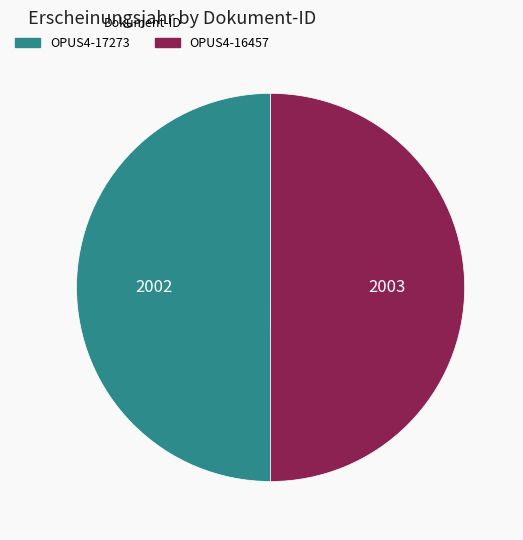

Count the number of slices in the pie.

2